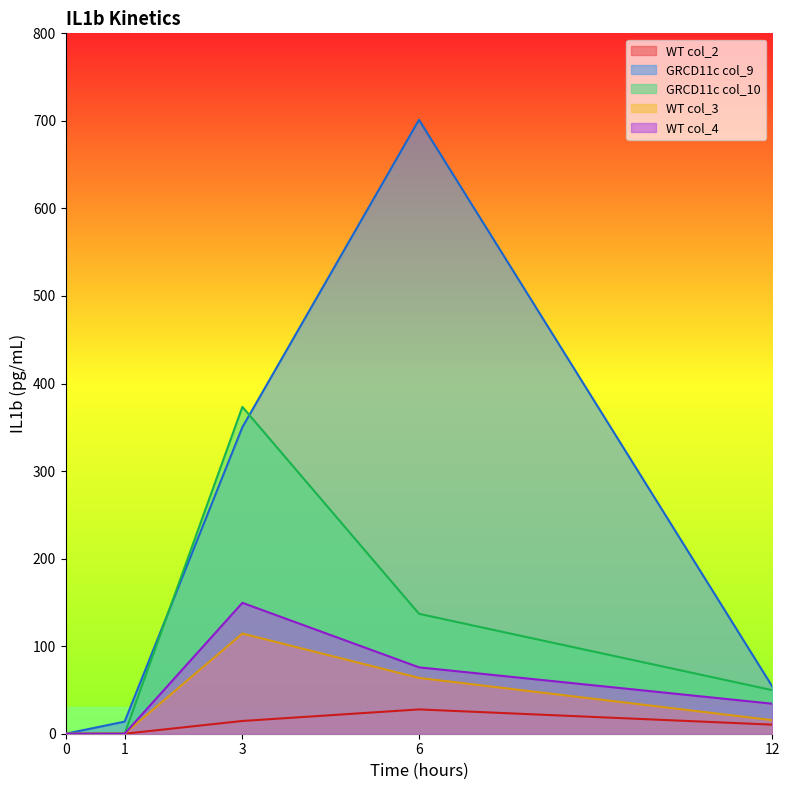

Is the value of GRCD11c col_9 at 6 greater than the value of WT col_3 at 6?

Yes